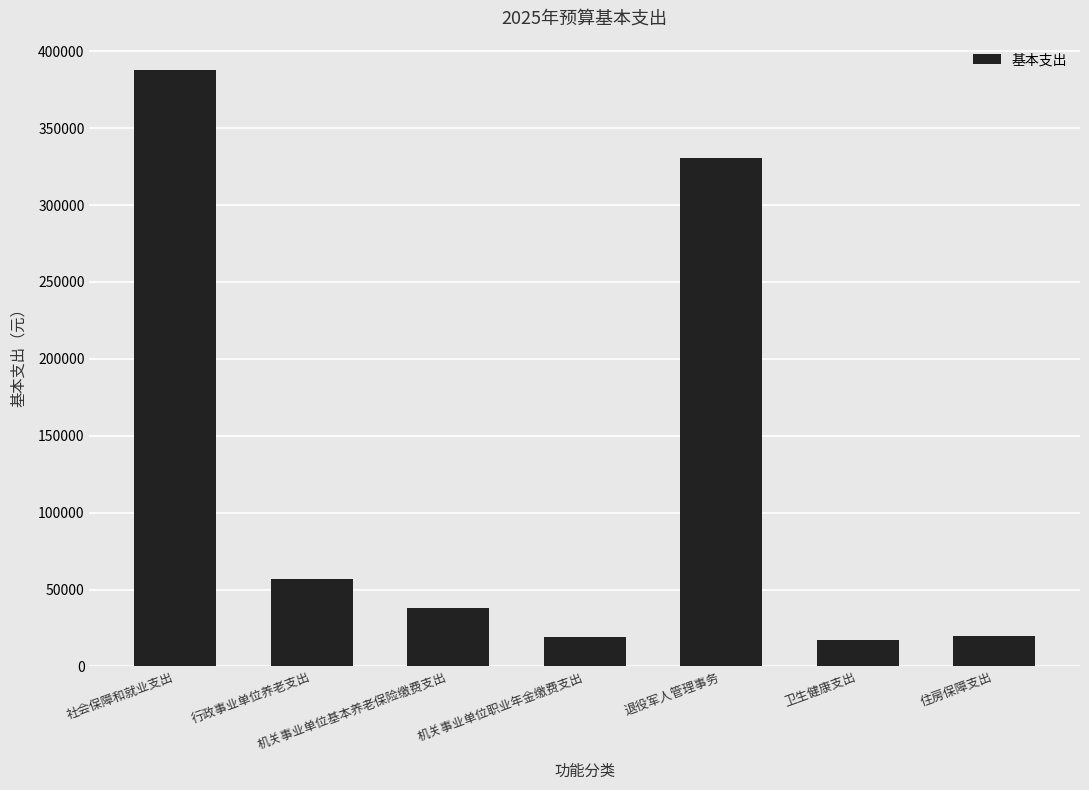

Are the bars grouped side by side (vs. stacked)?

No